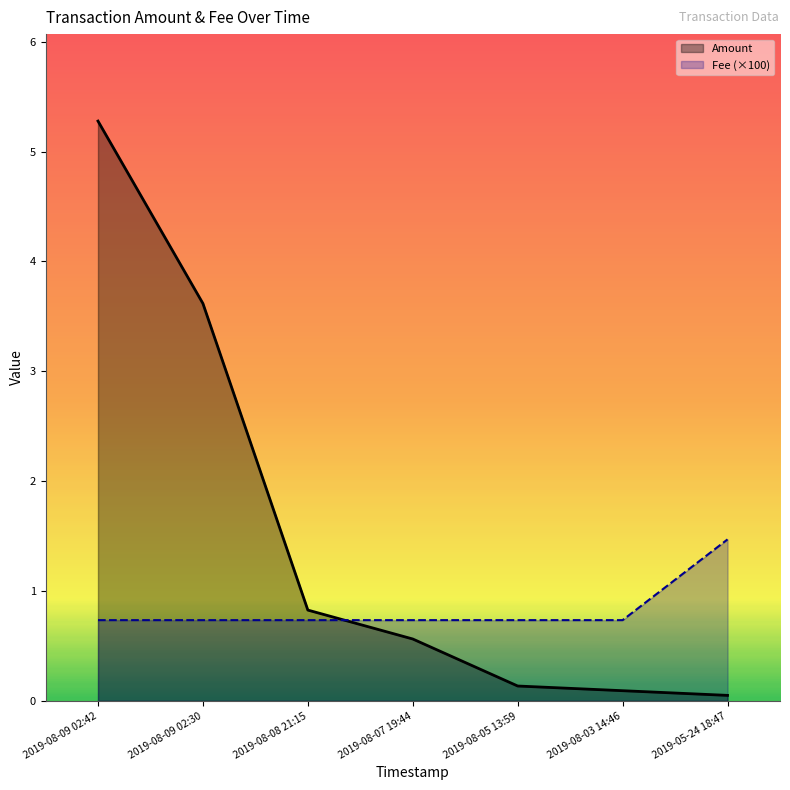

Is the value of Fee (×100) at 2019-08-09 02:42 greater than the value of Amount at 2019-08-07 19:44?

Yes